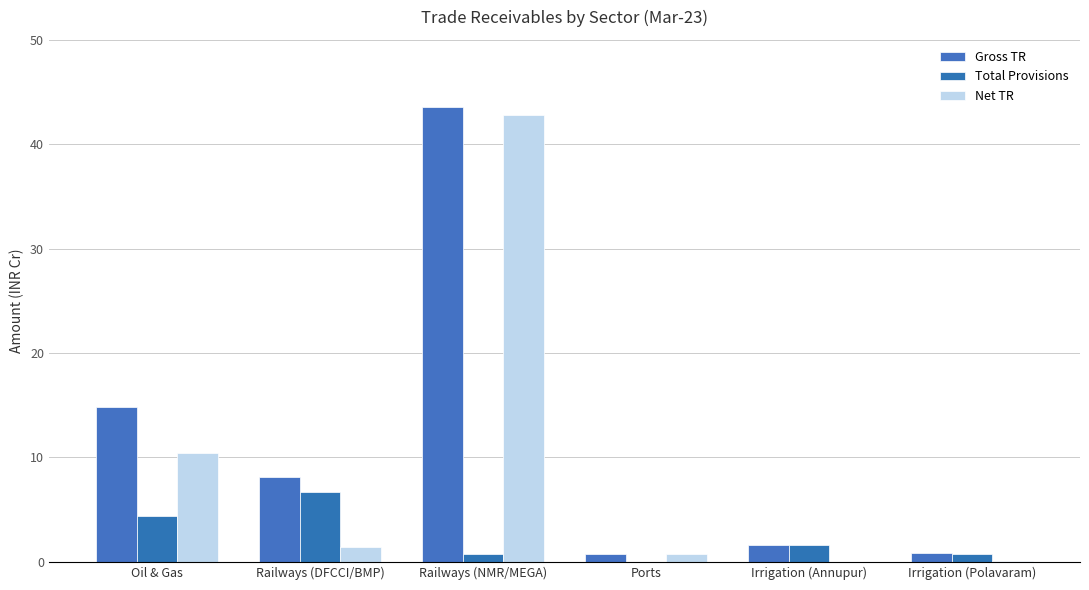

List the labels in order of Net TR value, smallest first.

Irrigation (Annupur), Irrigation (Polavaram), Ports, Railways (DFCCI/BMP), Oil & Gas, Railways (NMR/MEGA)